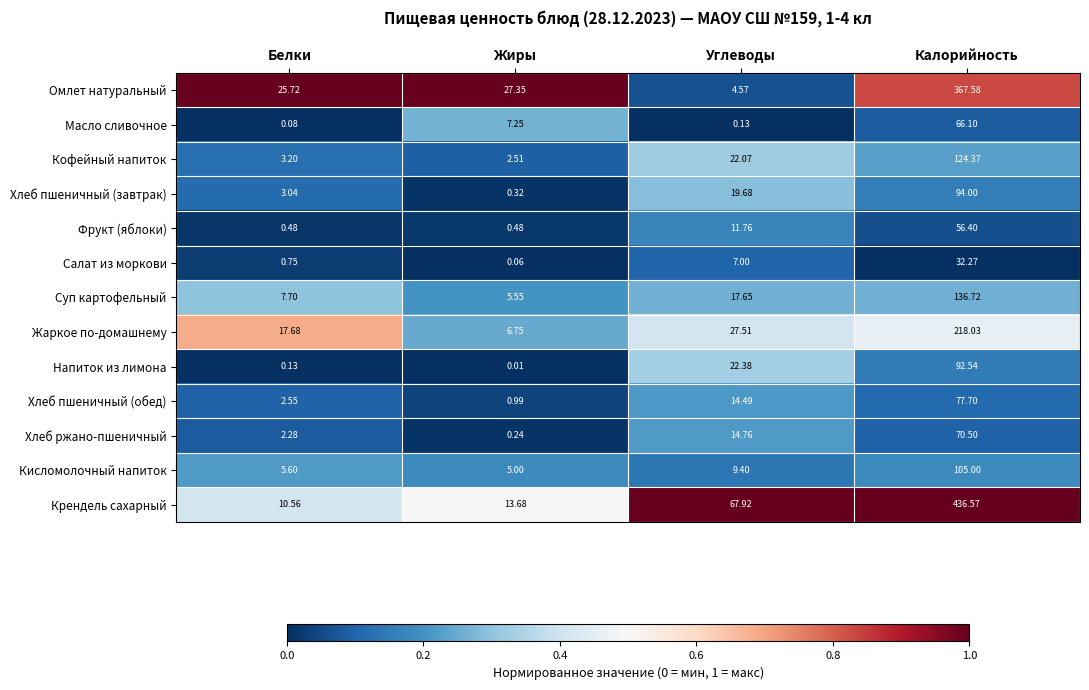

What is the maximum value shown in the chart?

436.6